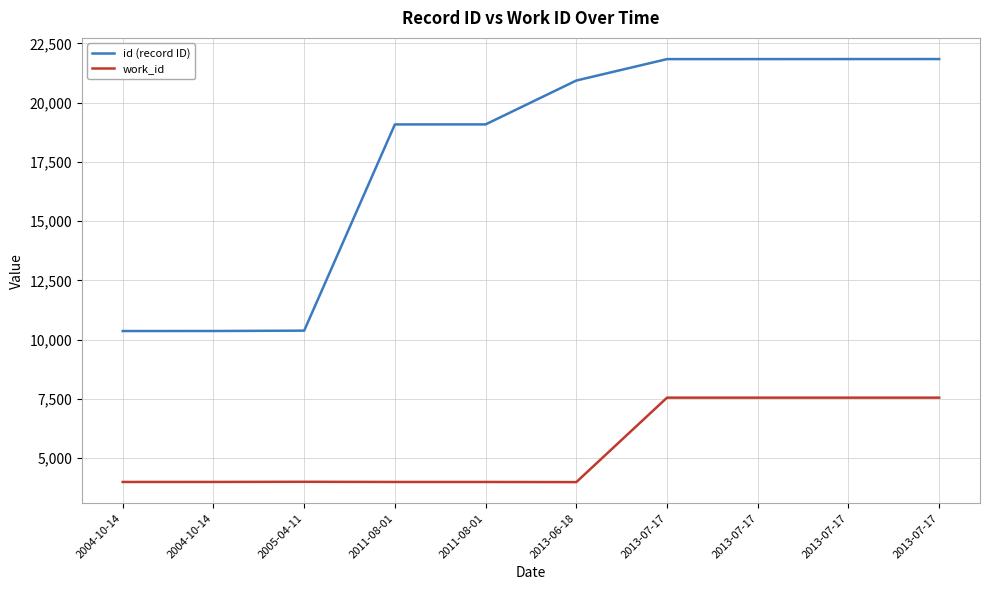

Does the chart display data point markers on the line(s)?

No